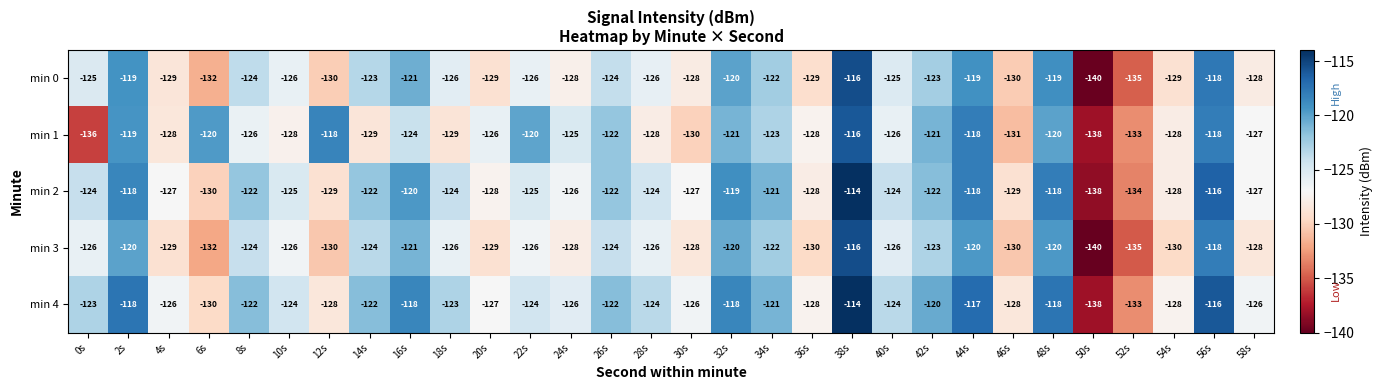

The min 4 series shows -120 at 42s. True or false?

True